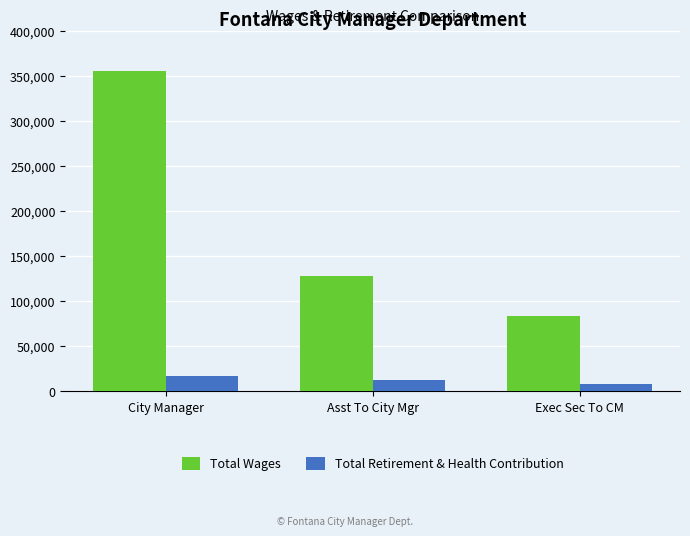

At how many categories does at least one series exceed 350661?

1